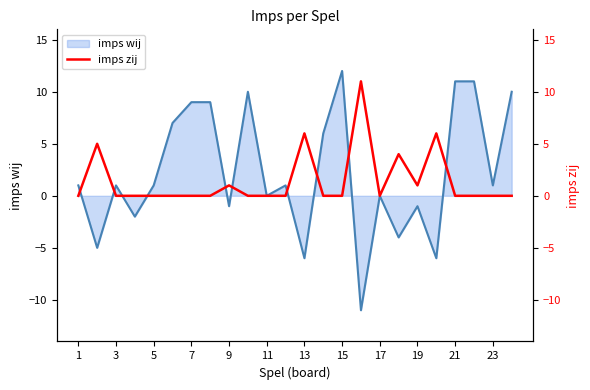

The imps wij series shows 19 at 21. True or false?

False